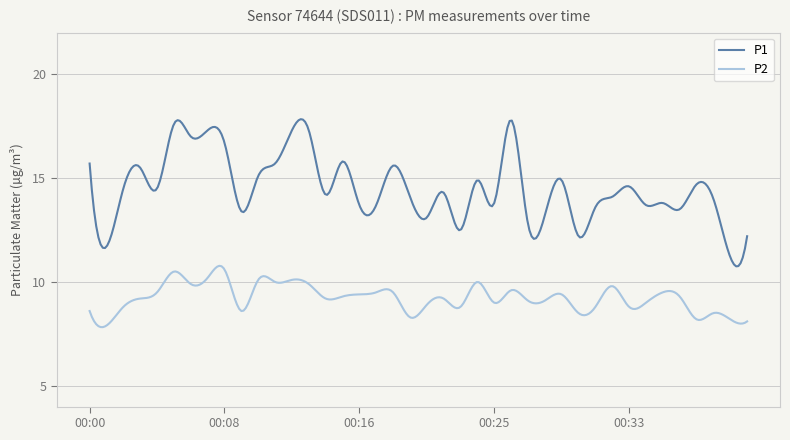

What are all the series names shown in the legend?

P1, P2